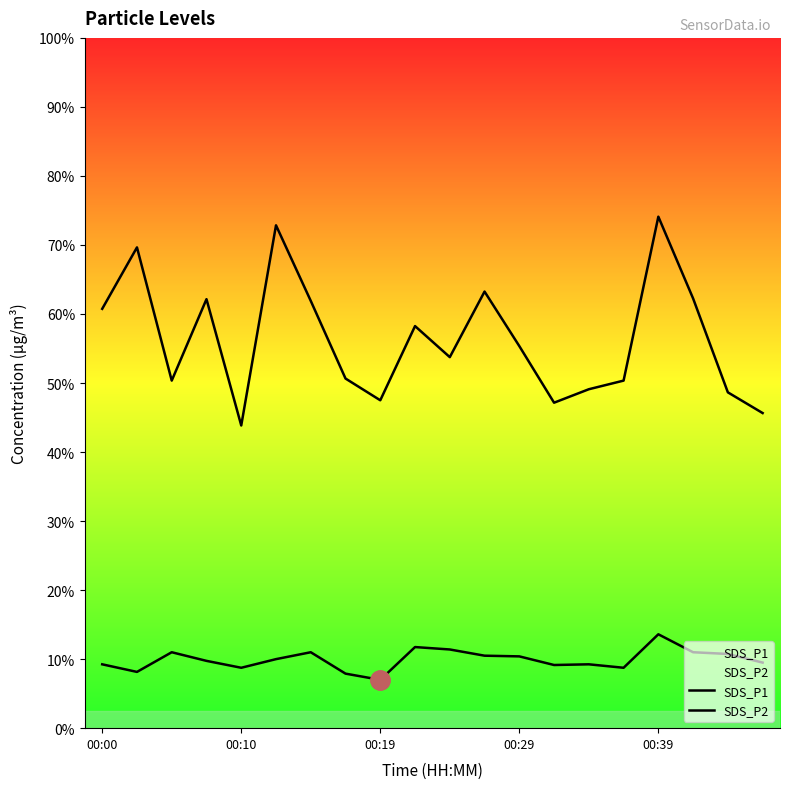

How many interior local valleys does the SDS_P2 series have?

5